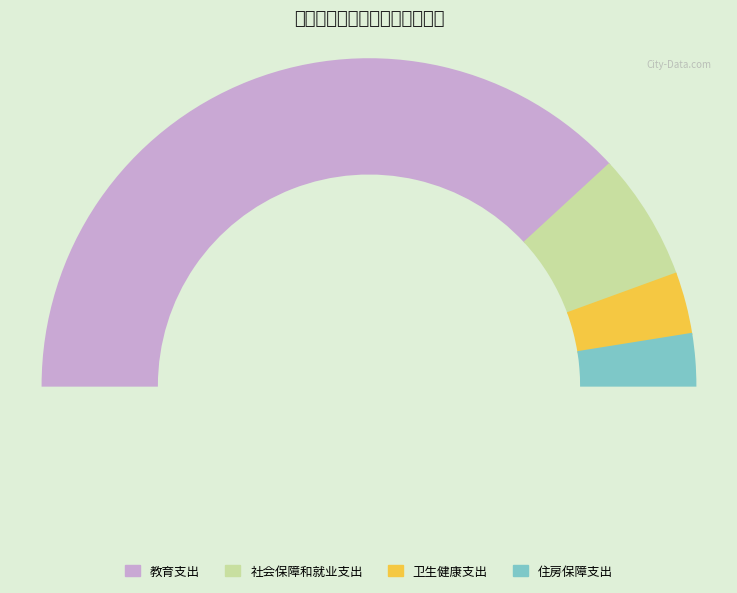

Do 卫生健康支出 and 教育支出 together represent more than half of the pie?

Yes